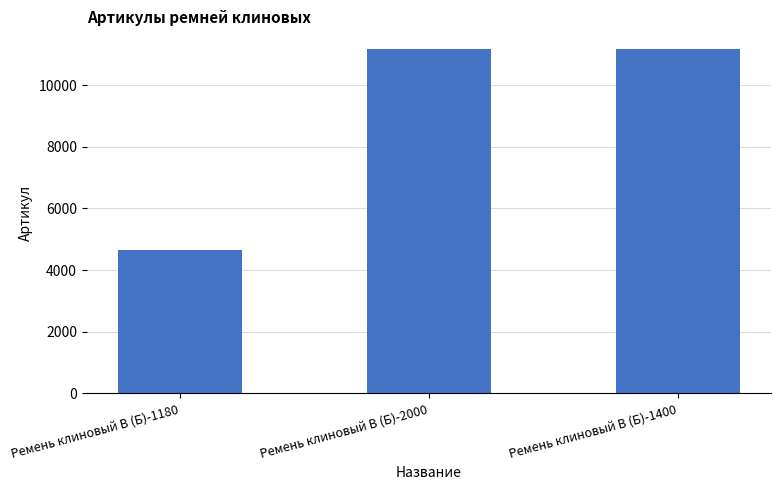

What is the change in value from Ремень клиновый В (Б)-2000 to Ремень клиновый В (Б)-1400?

+1